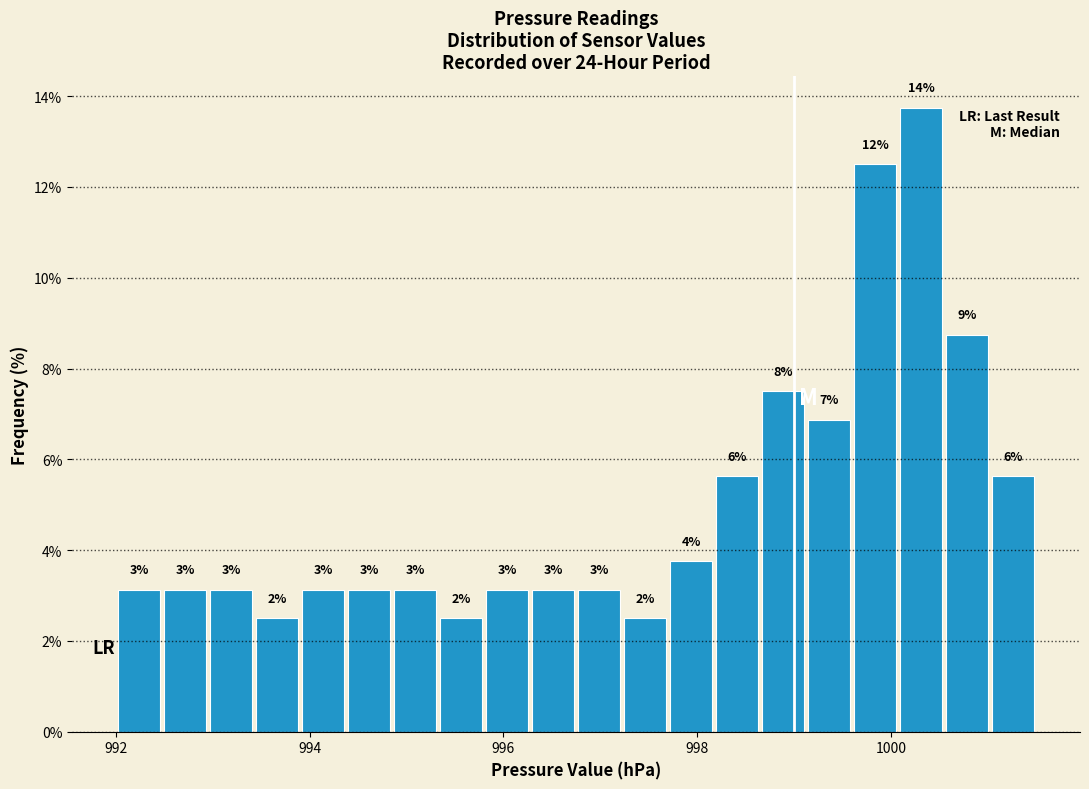

Read against the x-axis, roughly where is the centre of the tallest bar?

1000.4